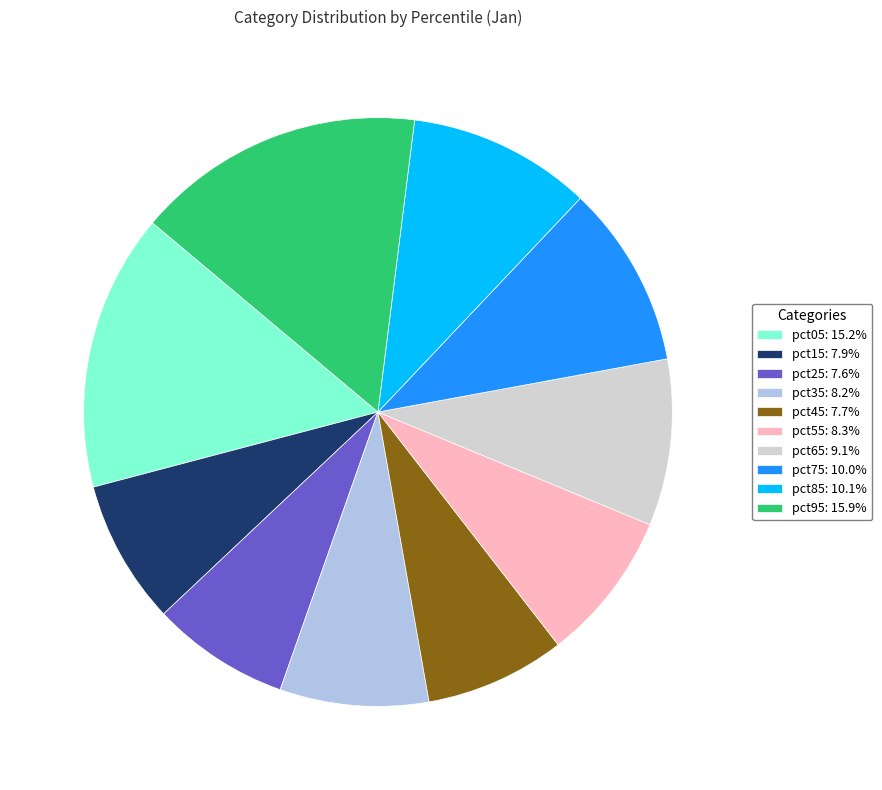

Is it true that pct55 is 17% of the pie?

False